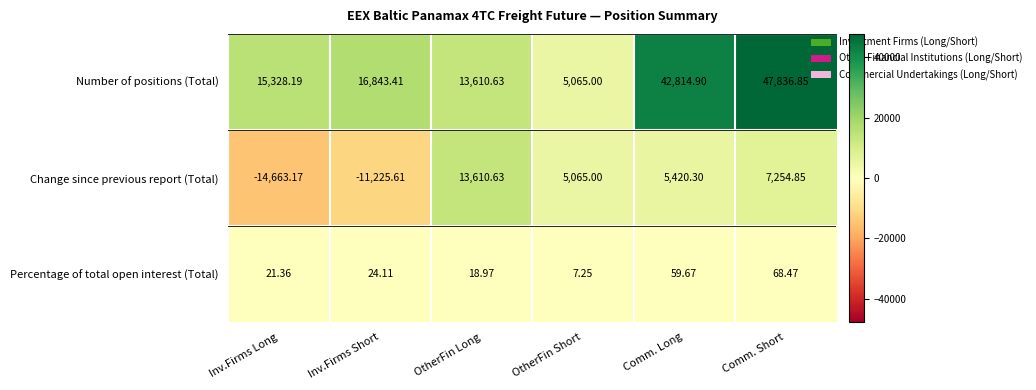

Count the number of data series in this chart.

3